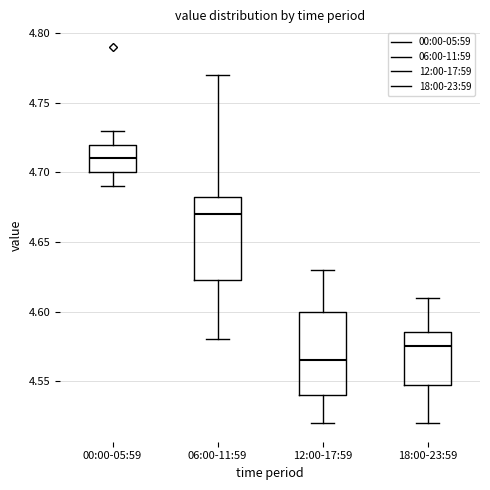

Reading left to right, transcribe this box plot: for each box, give where its median line is, the range the box spans, and where its two whiskers end, as read against the y-axis. The values are not printed on the chart, so give them approximately, as read against the axis.

00:00-05:59: median 4.710, box 4.700 to 4.720, whiskers 4.690 to 4.730
06:00-11:59: median 4.670, box 4.625 to 4.685, whiskers 4.580 to 4.770
12:00-17:59: median 4.565, box 4.540 to 4.600, whiskers 4.520 to 4.630
18:00-23:59: median 4.575, box 4.550 to 4.585, whiskers 4.520 to 4.610